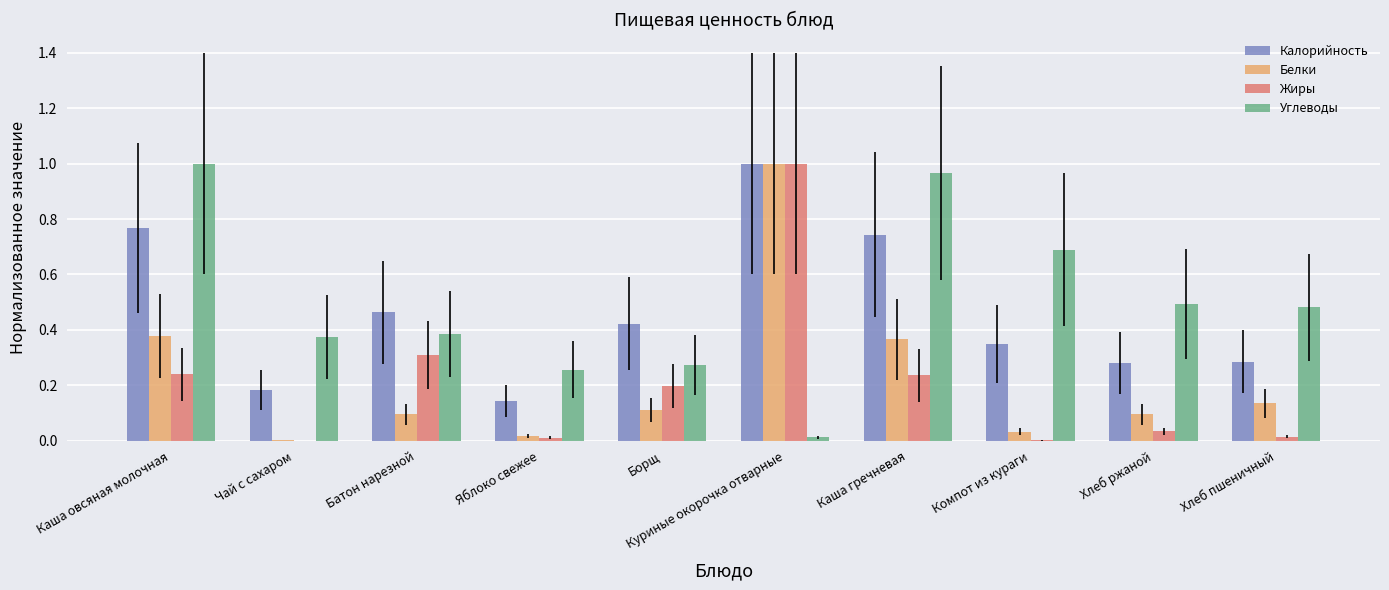

Is the value of Углеводы at Яблоко свежее greater than the value of Калорийность at Компот из кураги?

No